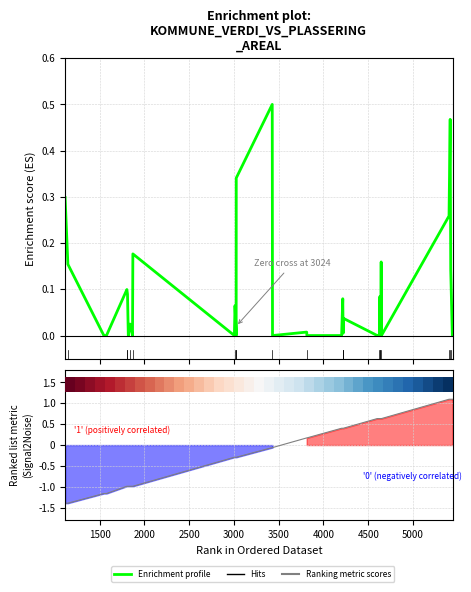

What position from the left is 13?

14